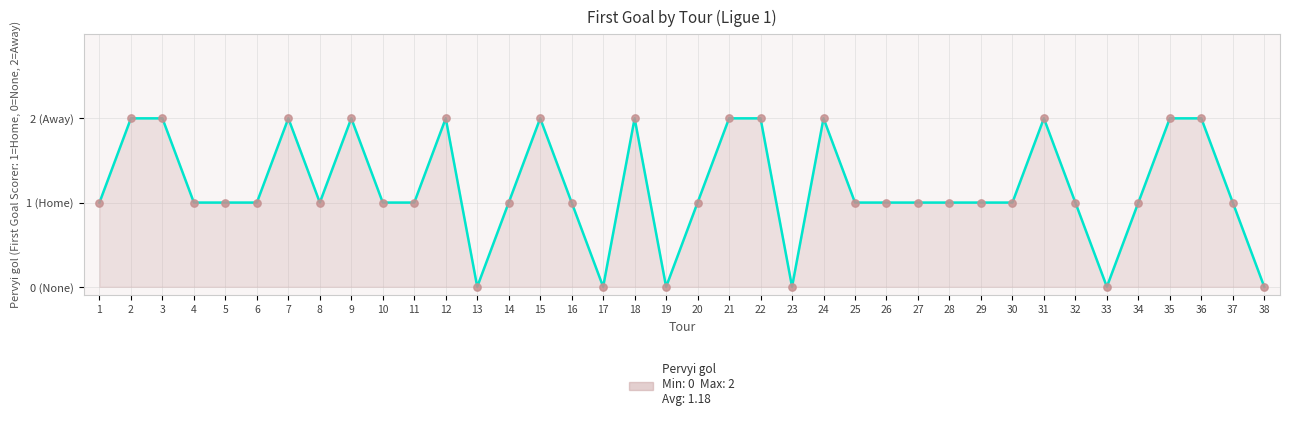

At how many categories does at least one series exceed 0?

32